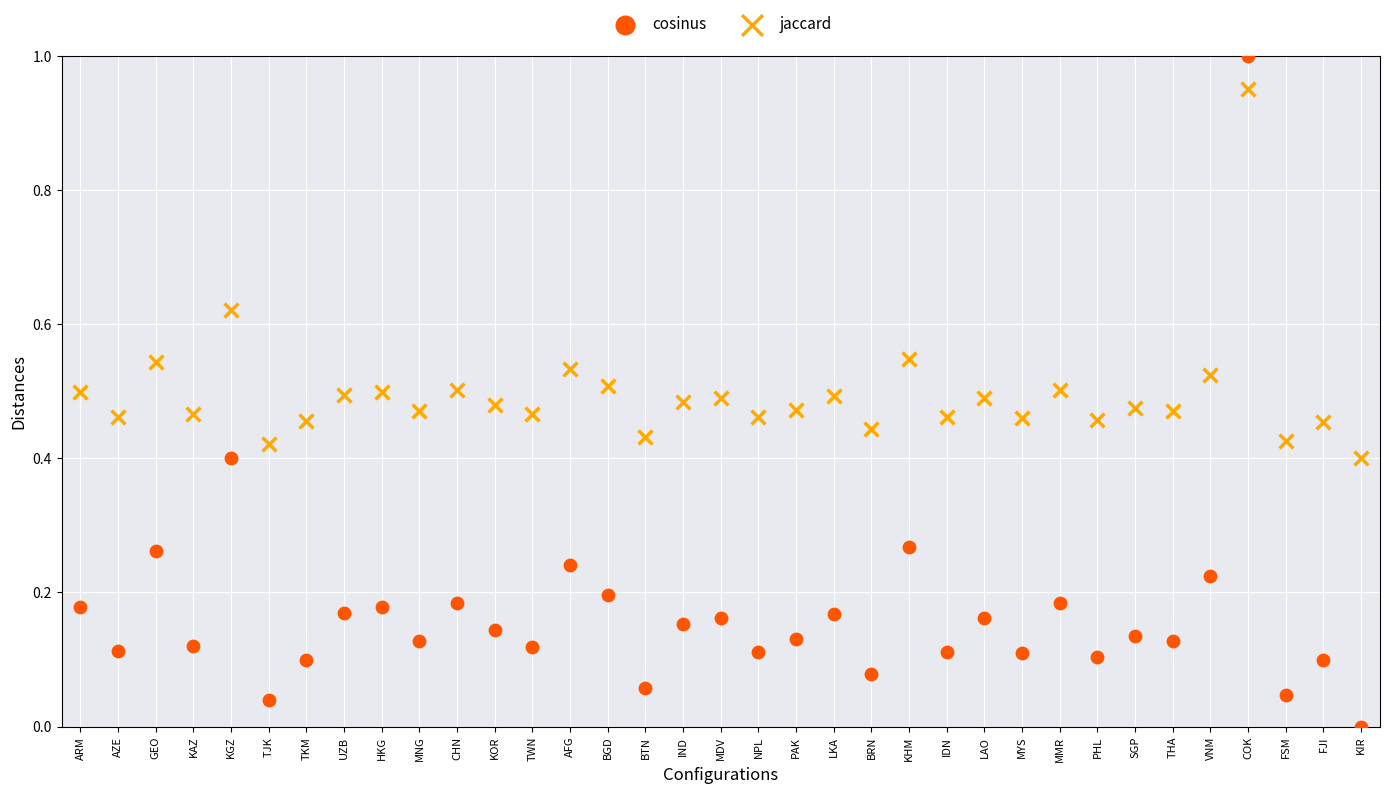

Which series reaches the minimum Y coordinate?

cosinus